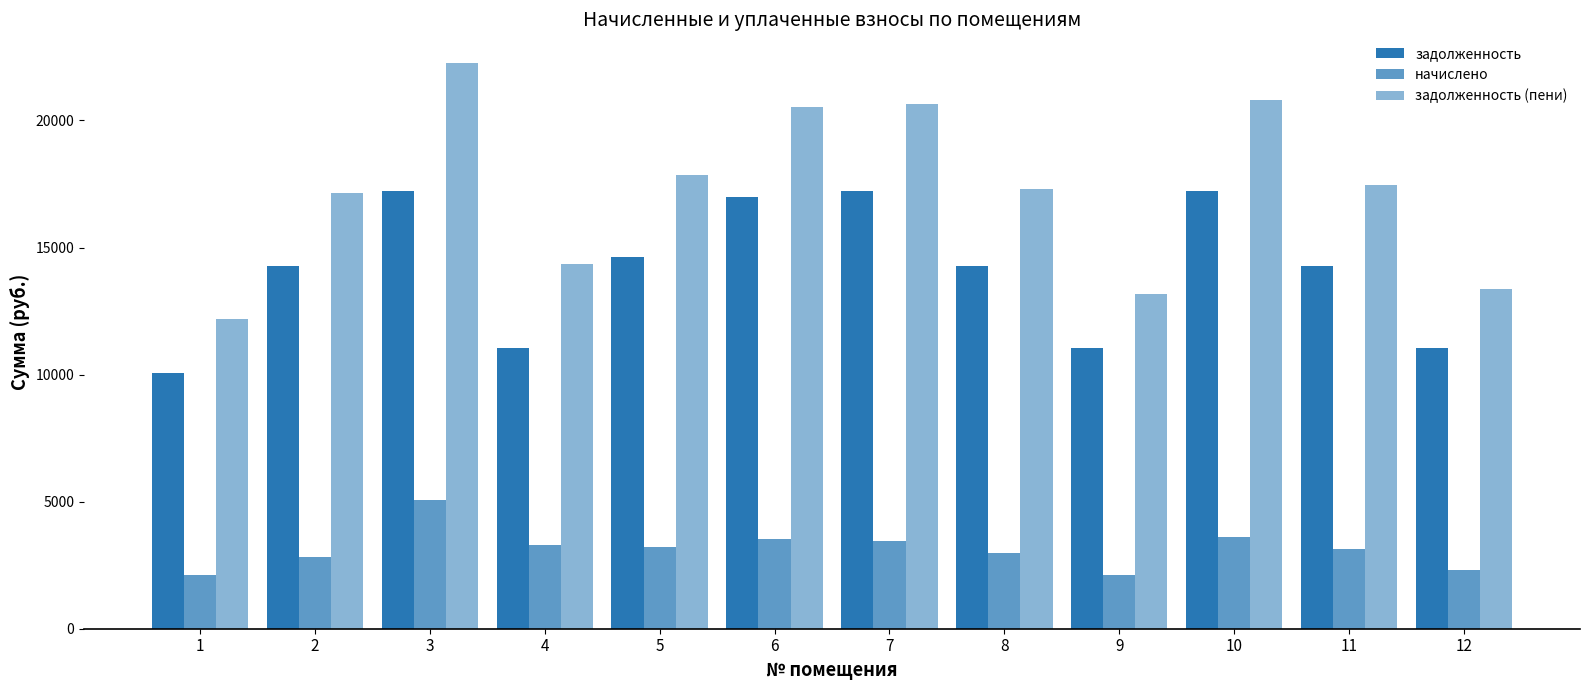

What is the sum of all начислено values?

37692.7